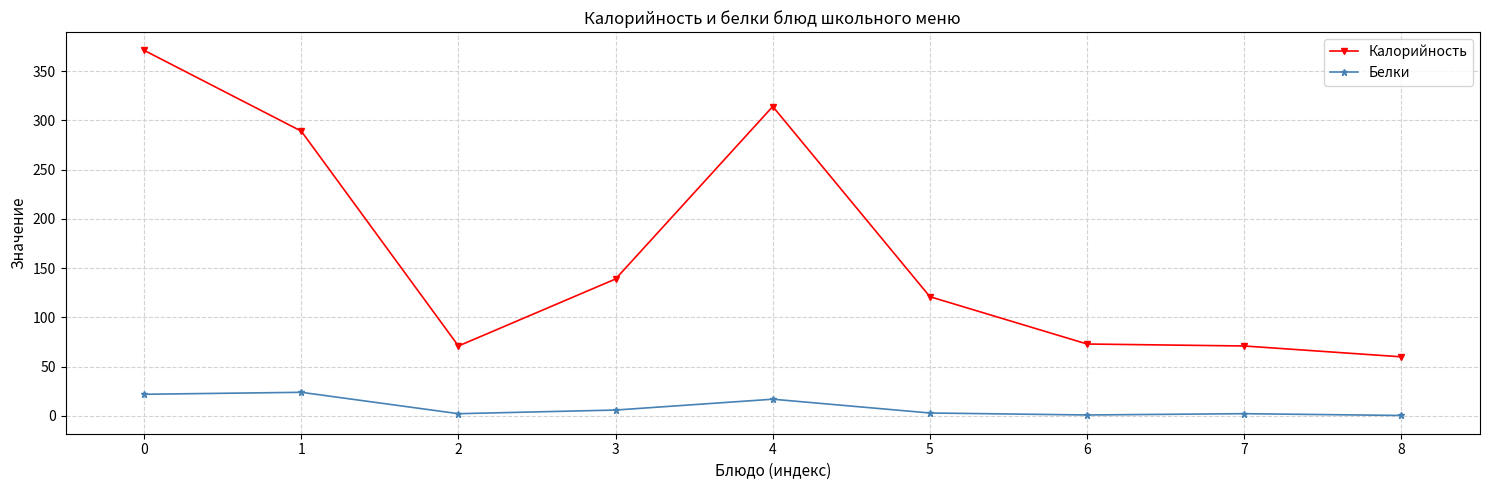

How many categories are shown in the chart?

9